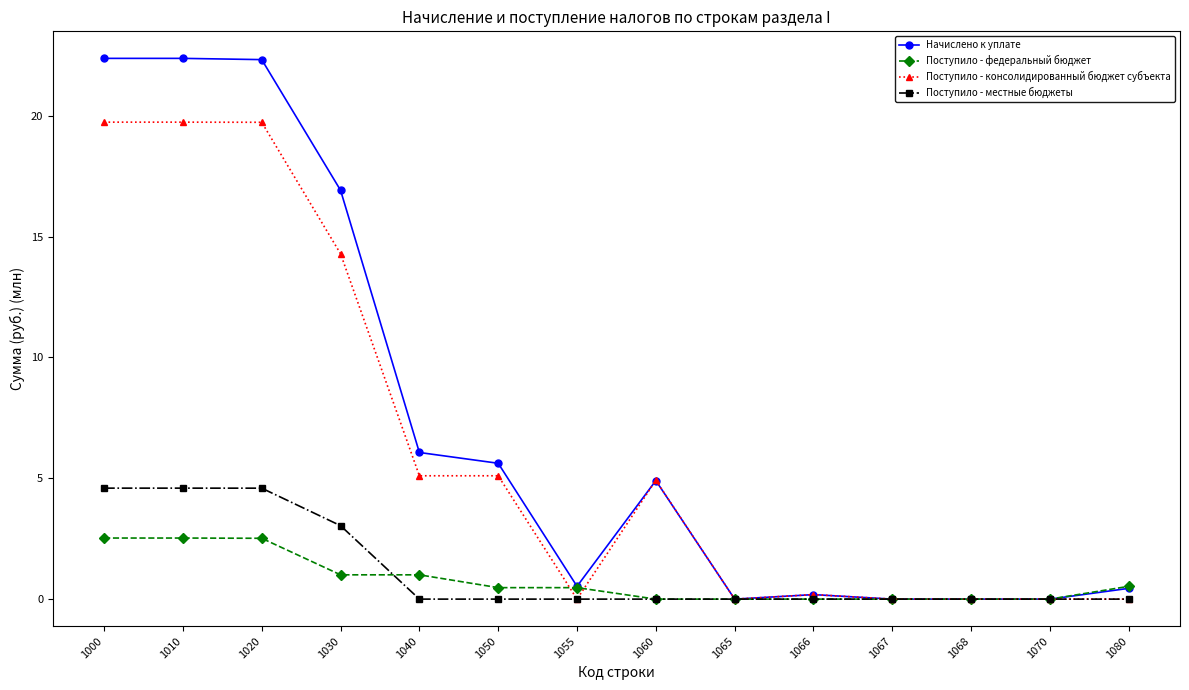

Which series has the widest spread of values?

Начислено к уплате